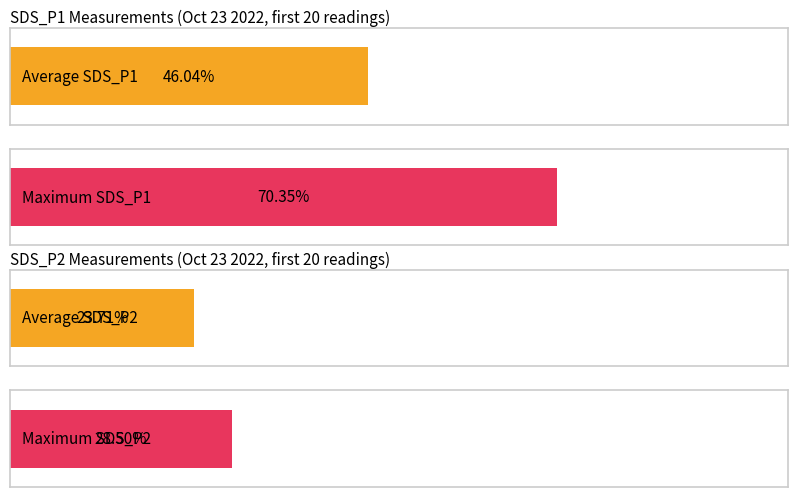

Which series has the largest total across all categories?

SDS_P1